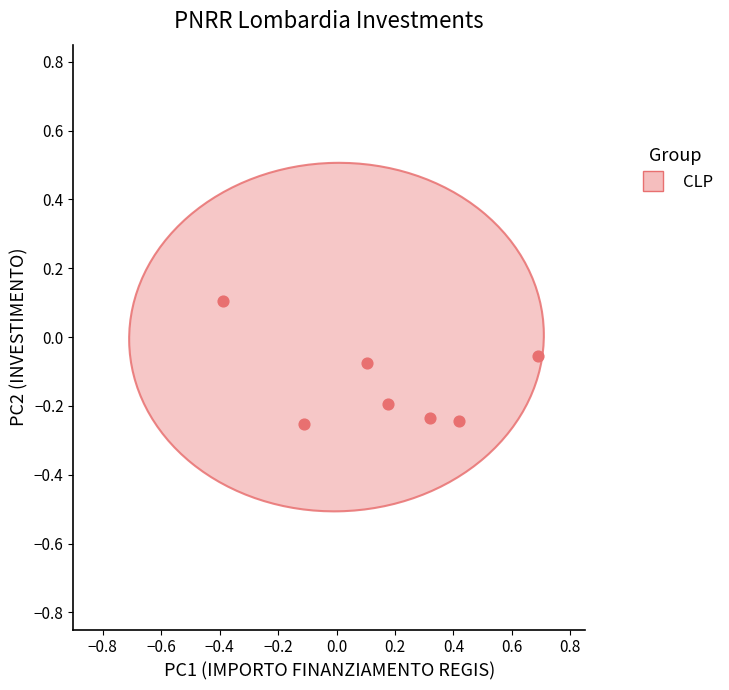

What is the range of X values (max minus min)?

1.1